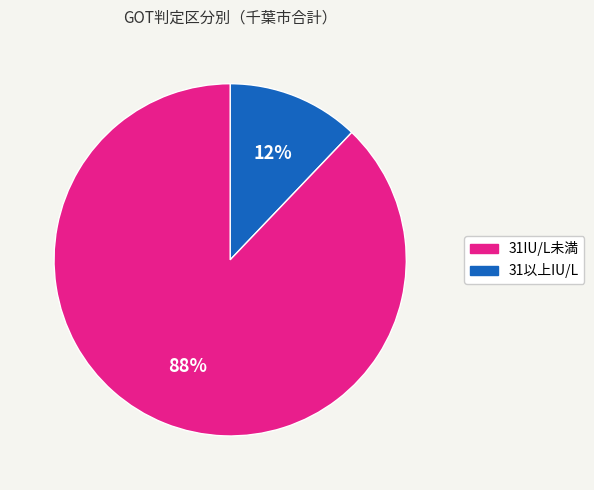

To the nearest percent, what is the difference between the largest and smallest slice percentages?

76%